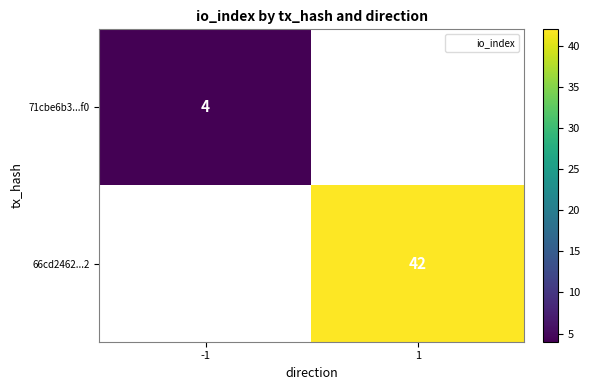

The value of 71cbe6b3...f0 at -1 is 3. True or false?

False